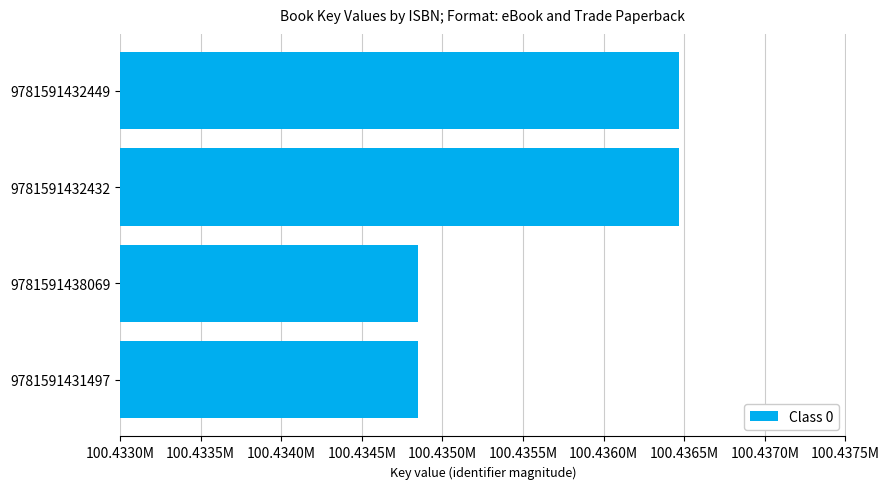

What is the difference between the second highest and second lowest values?

1621